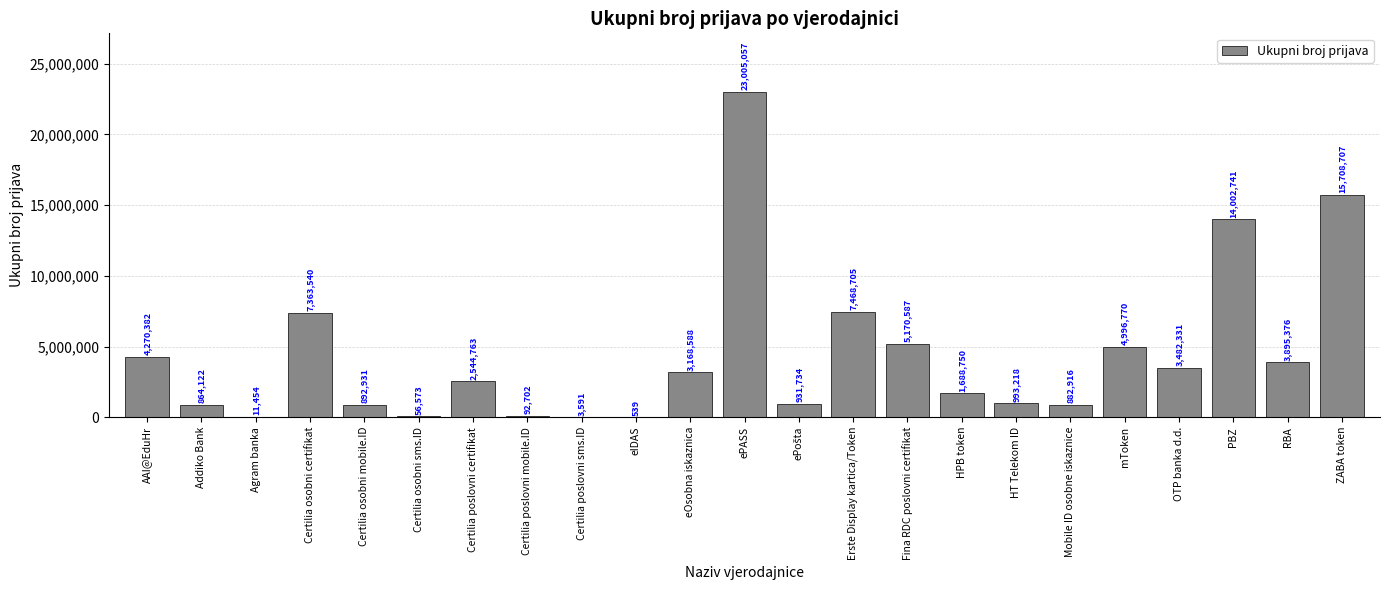

Does the chart contain stacked bars?

No